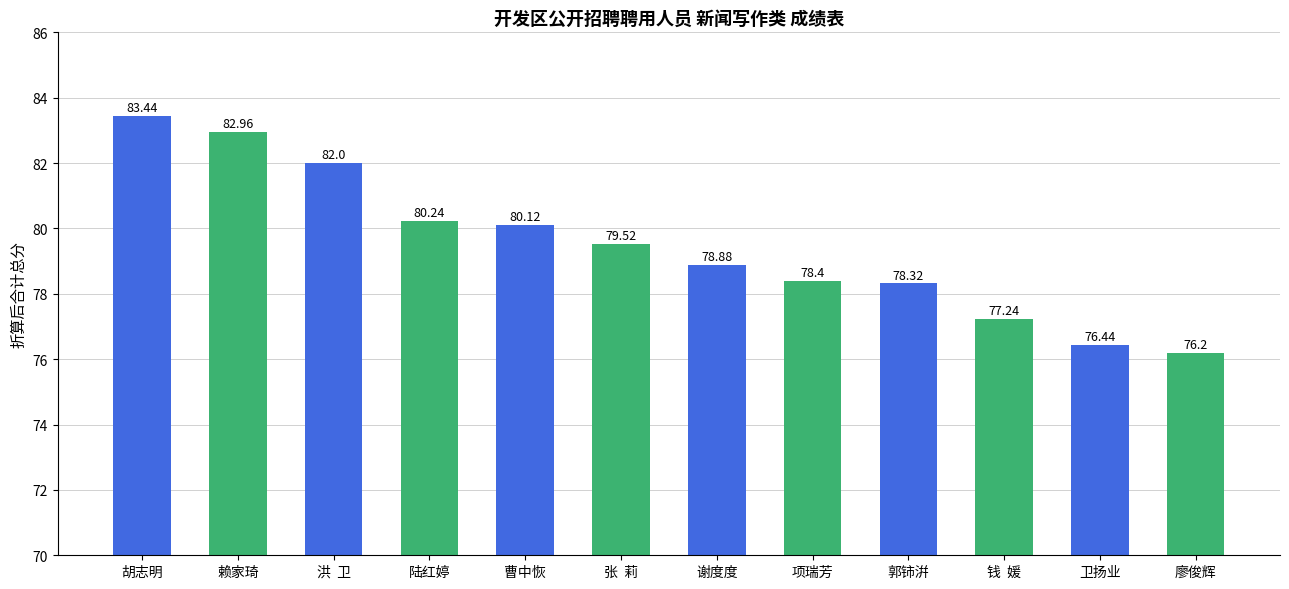

How many bars are there in total?

12